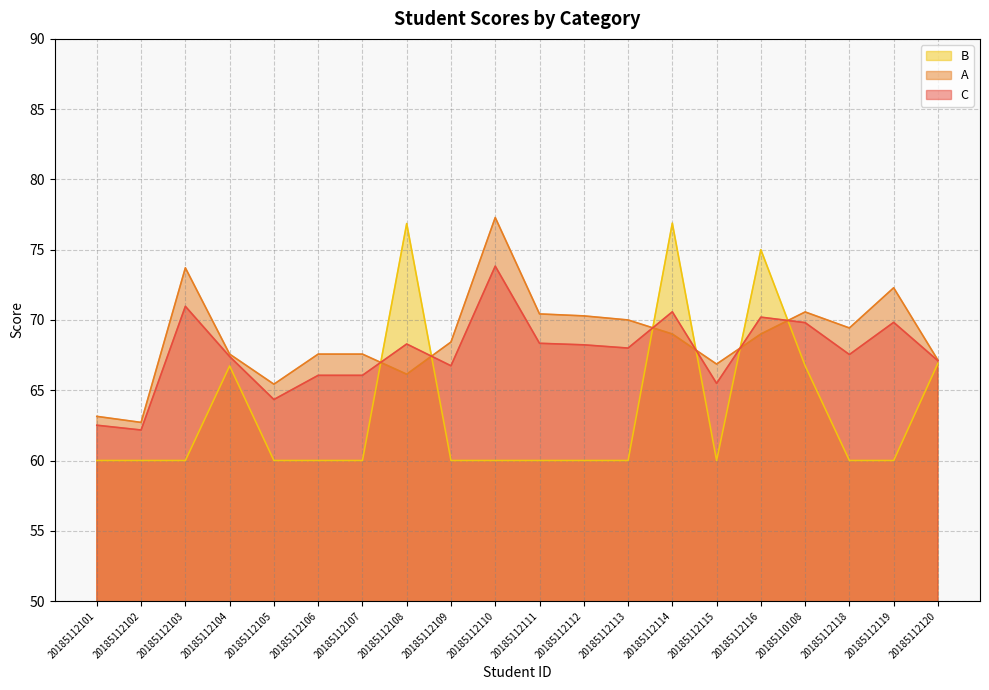

In C, how many points are lower than both neighbors (excluding endpoints)?

6